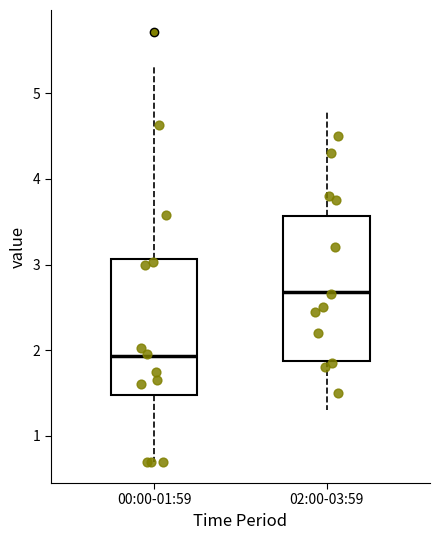

Reading left to right, read every box against the y-axis: the position of its median line, the range the box covers, and the ends of its whiskers. The values are not printed on the chart, so give them approximately, as read against the axis.

00:00-01:59: median 1.9, box 1.5 to 3.1, whiskers 0.7 to 5.3
02:00-03:59: median 2.7, box 1.9 to 3.6, whiskers 1.3 to 4.8